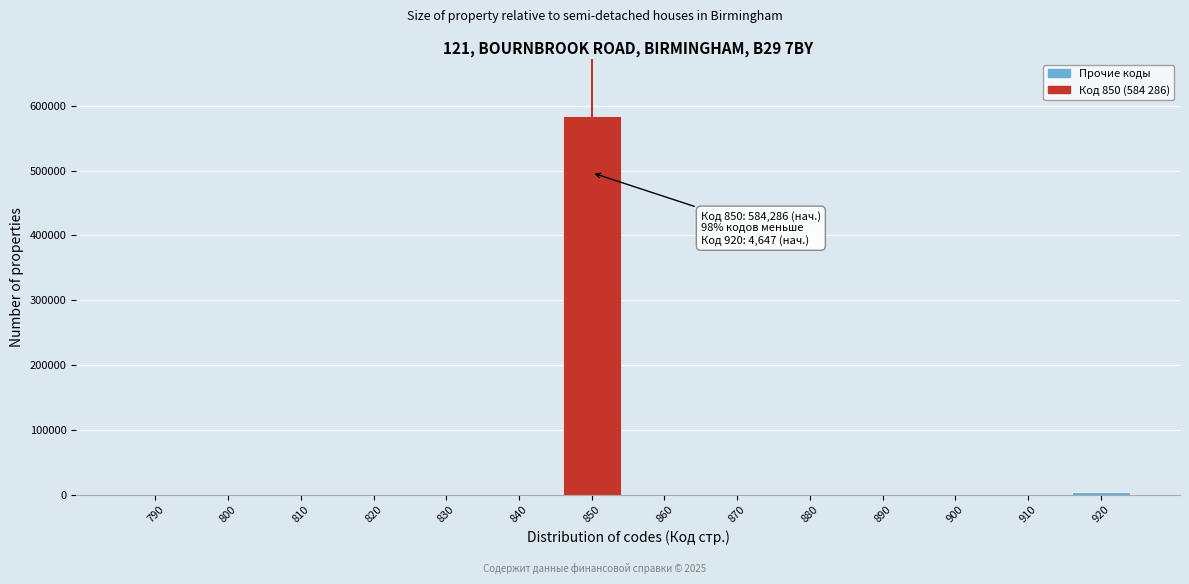

Reading right to left, list all the values displayed in this chart.

920=4647	910=0	900=0	890=0	880=0	870=0	860=0	850=584286	840=0	830=0	820=0	810=0	800=0	790=0